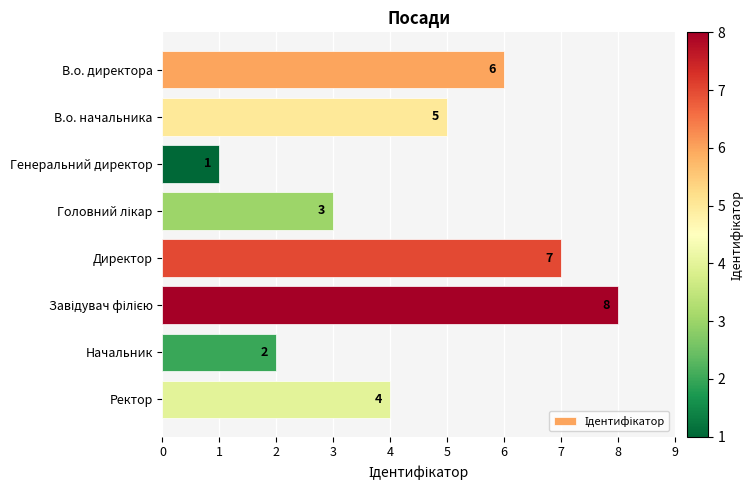

True or false: the data shows 2 at Ректор.

False